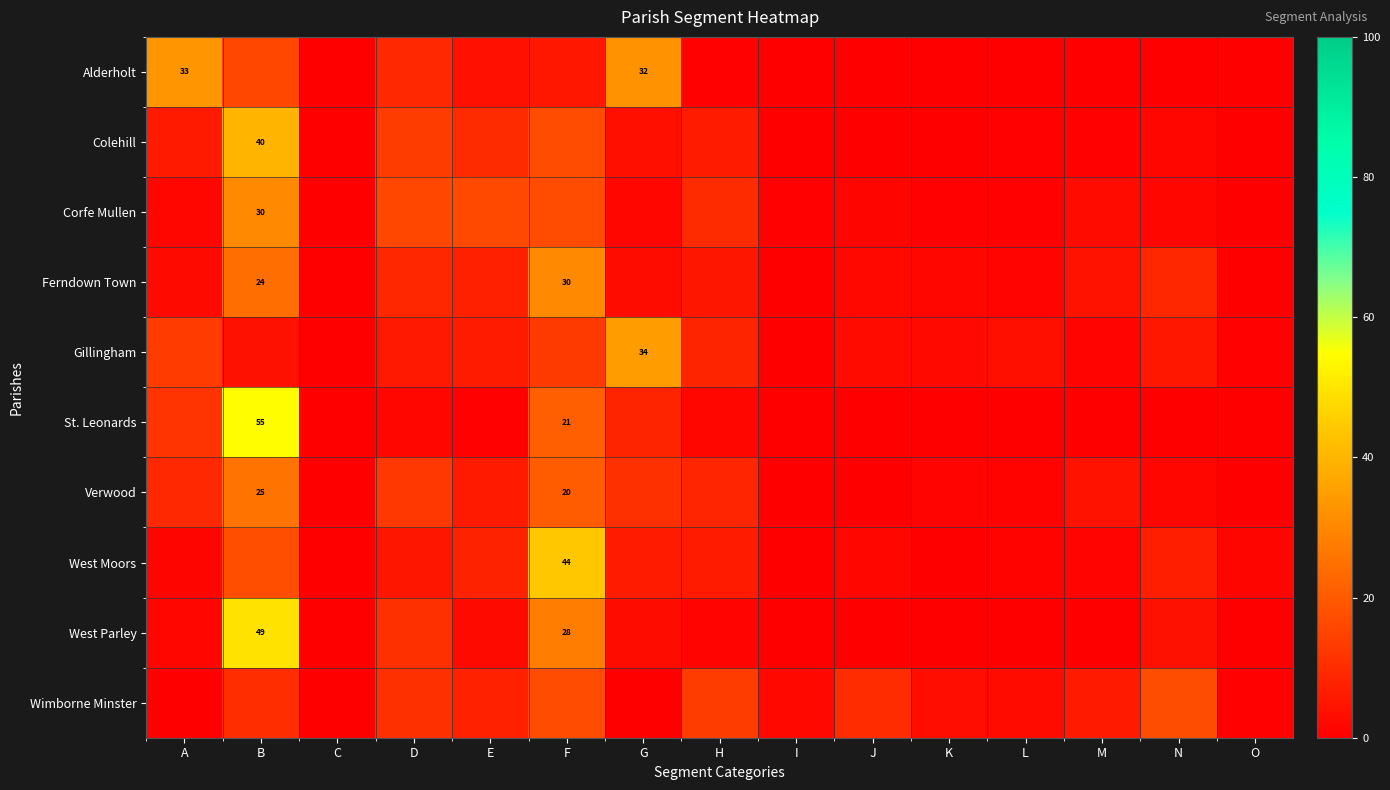

Rank the categories by West Parley value from highest to lowest.

B, F, D, N, G, E, A, H, L, C, I, J, K, M, O